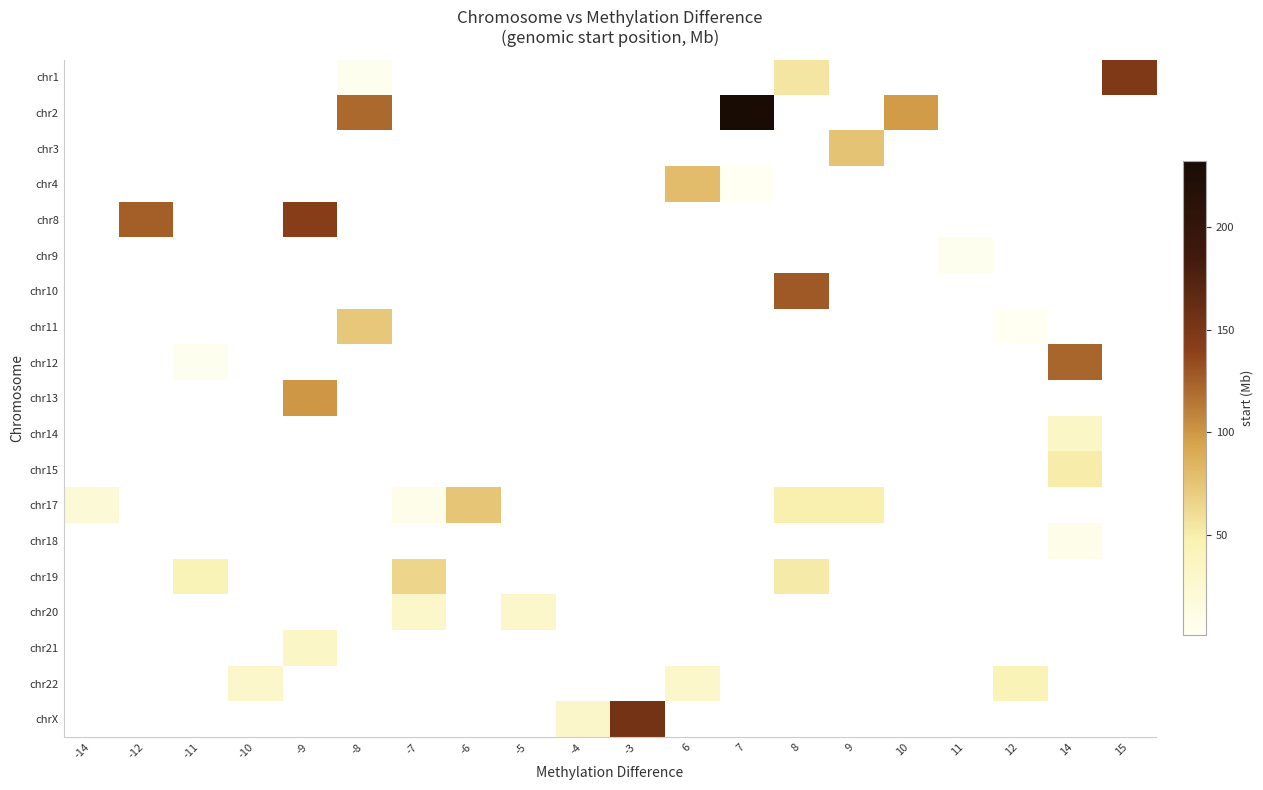

Reading left to right, transcribe all the data shown in this chart.

chr1: -14=0.0	-12=0.0	-11=0.0	-10=0.0	-9=0.0	-8=3.5	-7=0.0	-6=0.0	-5=0.0	-4=0.0	-3=0.0	6=0.0	7=0.0	8=54.8	9=0.0	10=0.0	11=0.0	12=0.0	14=0.0	15=147.1
chr2: -14=0.0	-12=0.0	-11=0.0	-10=0.0	-9=0.0	-8=120.2	-7=0.0	-6=0.0	-5=0.0	-4=0.0	-3=0.0	6=0.0	7=232.4	8=0.0	9=0.0	10=97.7	11=0.0	12=0.0	14=0.0	15=0.0
chr3: -14=0.0	-12=0.0	-11=0.0	-10=0.0	-9=0.0	-8=0.0	-7=0.0	-6=0.0	-5=0.0	-4=0.0	-3=0.0	6=0.0	7=0.0	8=0.0	9=75.7	10=0.0	11=0.0	12=0.0	14=0.0	15=0.0
chr4: -14=0.0	-12=0.0	-11=0.0	-10=0.0	-9=0.0	-8=0.0	-7=0.0	-6=0.0	-5=0.0	-4=0.0	-3=0.0	6=80.2	7=1.5	8=0.0	9=0.0	10=0.0	11=0.0	12=0.0	14=0.0	15=0.0
chr8: -14=0.0	-12=125.5	-11=0.0	-10=0.0	-9=142.3	-8=0.0	-7=0.0	-6=0.0	-5=0.0	-4=0.0	-3=0.0	6=0.0	7=0.0	8=0.0	9=0.0	10=0.0	11=0.0	12=0.0	14=0.0	15=0.0
chr9: -14=0.0	-12=0.0	-11=0.0	-10=0.0	-9=0.0	-8=0.0	-7=0.0	-6=0.0	-5=0.0	-4=0.0	-3=0.0	6=0.0	7=0.0	8=0.0	9=0.0	10=0.0	11=4.0	12=0.0	14=0.0	15=0.0
chr10: -14=0.0	-12=0.0	-11=0.0	-10=0.0	-9=0.0	-8=0.0	-7=0.0	-6=0.0	-5=0.0	-4=0.0	-3=0.0	6=0.0	7=0.0	8=127.7	9=0.0	10=0.0	11=0.0	12=0.0	14=0.0	15=0.0
chr11: -14=0.0	-12=0.0	-11=0.0	-10=0.0	-9=0.0	-8=72.8	-7=0.0	-6=0.0	-5=0.0	-4=0.0	-3=0.0	6=0.0	7=0.0	8=0.0	9=0.0	10=0.0	11=0.0	12=0.8	14=0.0	15=0.0
chr12: -14=0.0	-12=0.0	-11=4.3	-10=0.0	-9=0.0	-8=0.0	-7=0.0	-6=0.0	-5=0.0	-4=0.0	-3=0.0	6=0.0	7=0.0	8=0.0	9=0.0	10=0.0	11=0.0	12=0.0	14=122.5	15=0.0
chr13: -14=0.0	-12=0.0	-11=0.0	-10=0.0	-9=99.6	-8=0.0	-7=0.0	-6=0.0	-5=0.0	-4=0.0	-3=0.0	6=0.0	7=0.0	8=0.0	9=0.0	10=0.0	11=0.0	12=0.0	14=0.0	15=0.0
chr14: -14=0.0	-12=0.0	-11=0.0	-10=0.0	-9=0.0	-8=0.0	-7=0.0	-6=0.0	-5=0.0	-4=0.0	-3=0.0	6=0.0	7=0.0	8=0.0	9=0.0	10=0.0	11=0.0	12=0.0	14=32.9	15=0.0
chr15: -14=0.0	-12=0.0	-11=0.0	-10=0.0	-9=0.0	-8=0.0	-7=0.0	-6=0.0	-5=0.0	-4=0.0	-3=0.0	6=0.0	7=0.0	8=0.0	9=0.0	10=0.0	11=0.0	12=0.0	14=50.9	15=0.0
chr17: -14=21.1	-12=0.0	-11=0.0	-10=0.0	-9=0.0	-8=0.0	-7=7.3	-6=74.9	-5=0.0	-4=0.0	-3=0.0	6=0.0	7=0.0	8=48.6	9=48.6	10=0.0	11=0.0	12=0.0	14=0.0	15=0.0
chr18: -14=0.0	-12=0.0	-11=0.0	-10=0.0	-9=0.0	-8=0.0	-7=0.0	-6=0.0	-5=0.0	-4=0.0	-3=0.0	6=0.0	7=0.0	8=0.0	9=0.0	10=0.0	11=0.0	12=0.0	14=6.4	15=0.0
chr19: -14=0.0	-12=0.0	-11=42.6	-10=0.0	-9=0.0	-8=0.0	-7=64.3	-6=0.0	-5=0.0	-4=0.0	-3=0.0	6=0.0	7=0.0	8=52.3	9=0.0	10=0.0	11=0.0	12=0.0	14=0.0	15=0.0
chr20: -14=0.0	-12=0.0	-11=0.0	-10=0.0	-9=0.0	-8=0.0	-7=29.3	-6=0.0	-5=29.3	-4=0.0	-3=0.0	6=0.0	7=0.0	8=0.0	9=0.0	10=0.0	11=0.0	12=0.0	14=0.0	15=0.0
chr21: -14=0.0	-12=0.0	-11=0.0	-10=0.0	-9=33.8	-8=0.0	-7=0.0	-6=0.0	-5=0.0	-4=0.0	-3=0.0	6=0.0	7=0.0	8=0.0	9=0.0	10=0.0	11=0.0	12=0.0	14=0.0	15=0.0
chr22: -14=0.0	-12=0.0	-11=0.0	-10=29.7	-9=0.0	-8=0.0	-7=0.0	-6=0.0	-5=0.0	-4=0.0	-3=0.0	6=30.6	7=0.0	8=0.0	9=0.0	10=0.0	11=0.0	12=44.0	14=0.0	15=0.0
chrX: -14=0.0	-12=0.0	-11=0.0	-10=0.0	-9=0.0	-8=0.0	-7=0.0	-6=0.0	-5=0.0	-4=30.8	-3=154.0	6=0.0	7=0.0	8=0.0	9=0.0	10=0.0	11=0.0	12=0.0	14=0.0	15=0.0